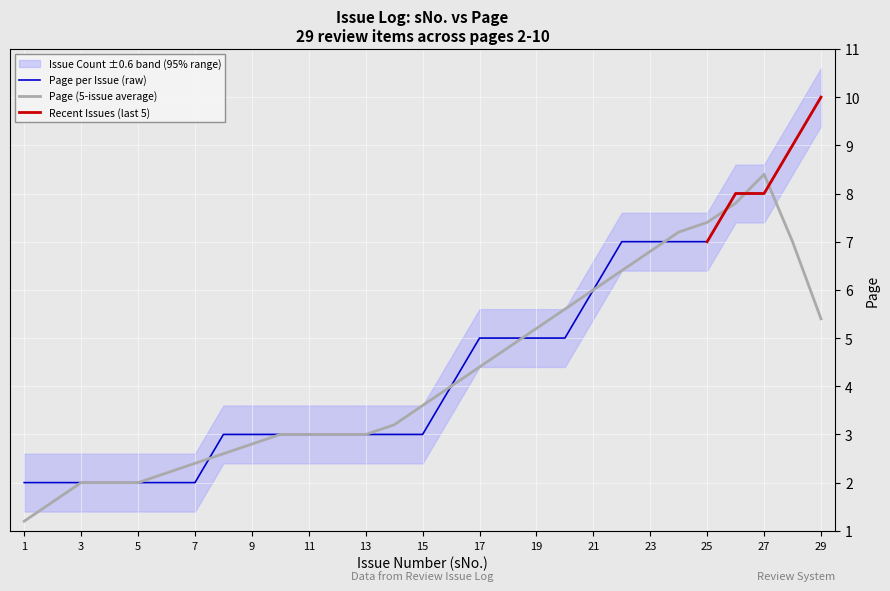

What value does the data have at 9?

3